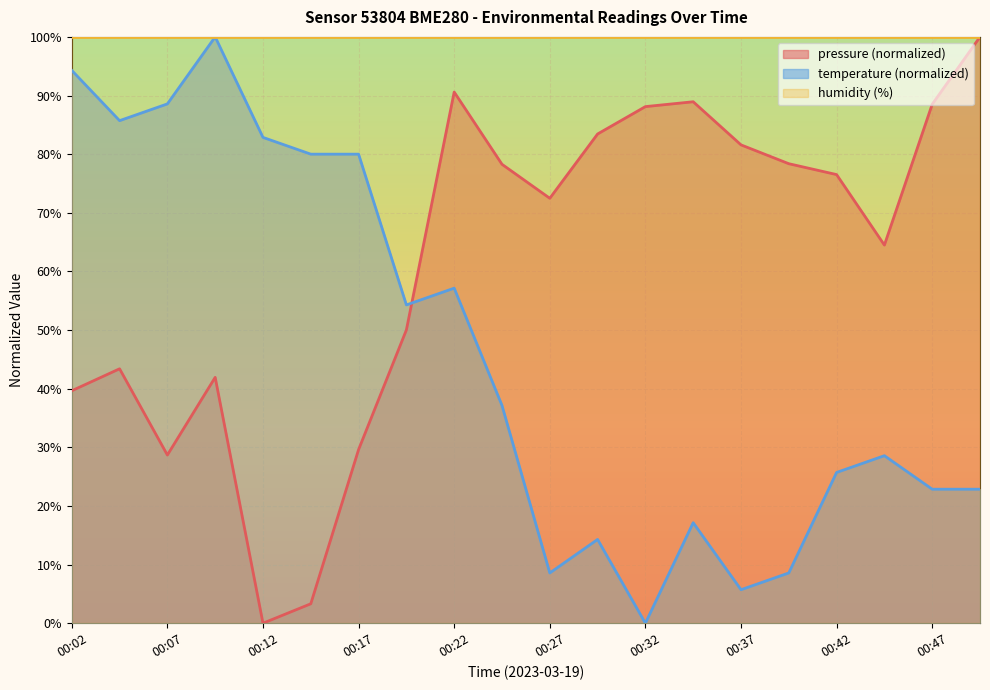

Which series changed the most between 00:19 and 00:32?

temperature